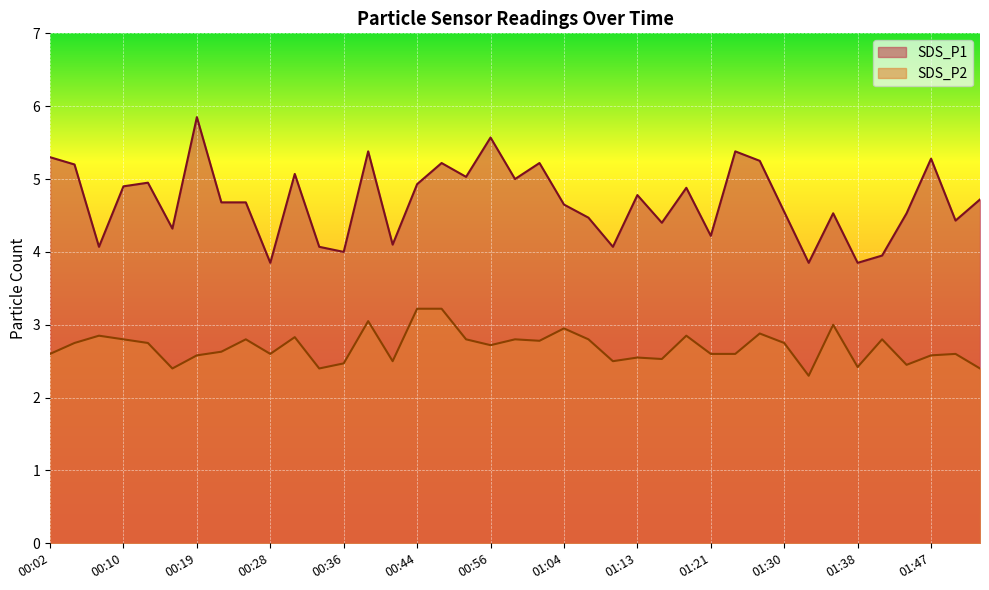

List the series in order of their peak value, highest first.

SDS_P1, SDS_P2